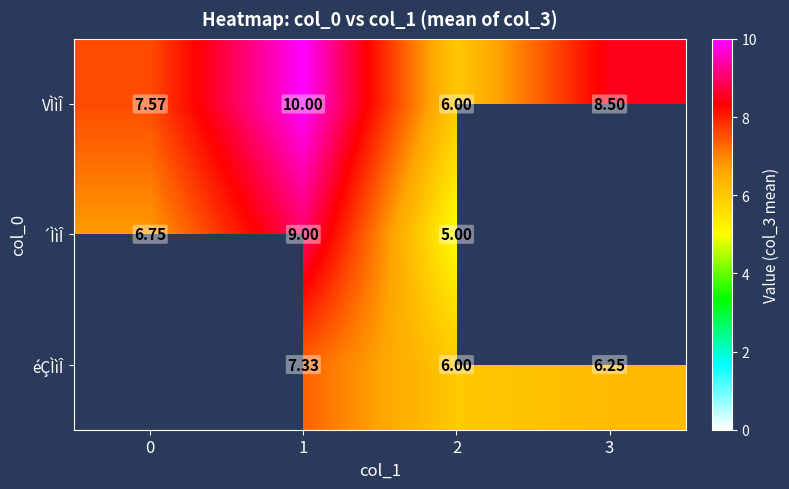

At 1, list the series in order from smallest to largest.

éÇÌìÎ, ´ÌìÎ, VÌìÎ